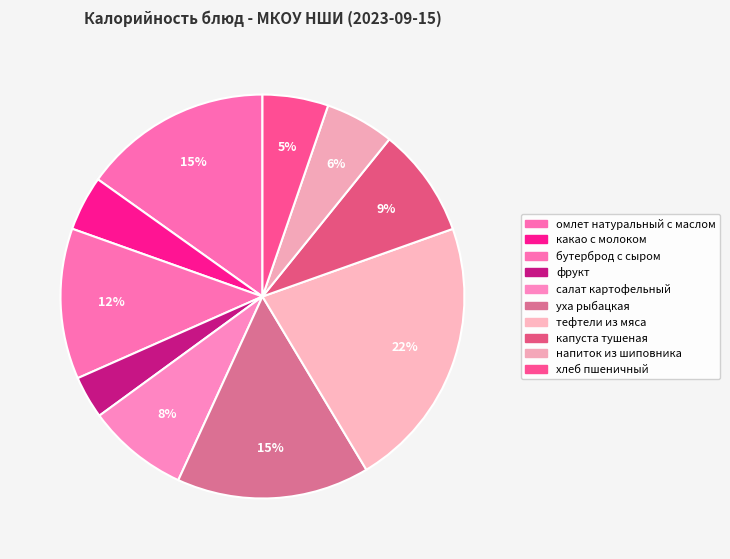

Approximately how many times larger is the value at напиток из шиповника compared to тефтели из мяса?

0.3